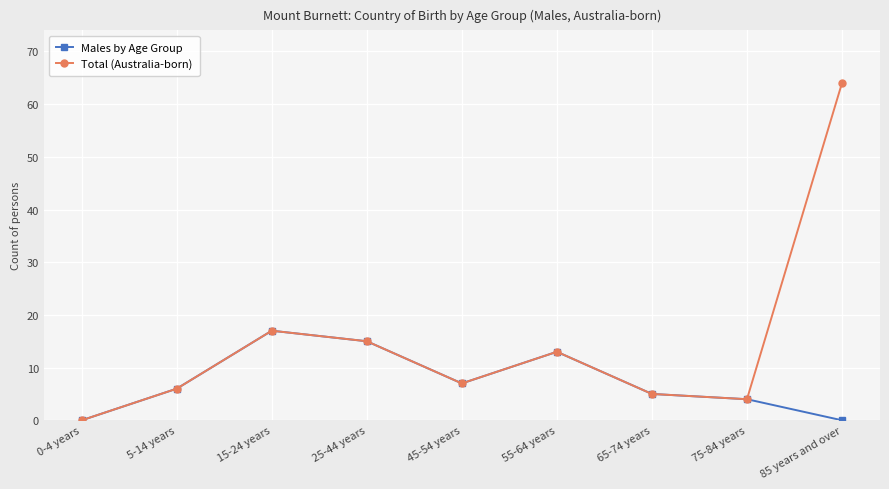

Where is the first local maximum for Total (Australia-born)?

15-24 years